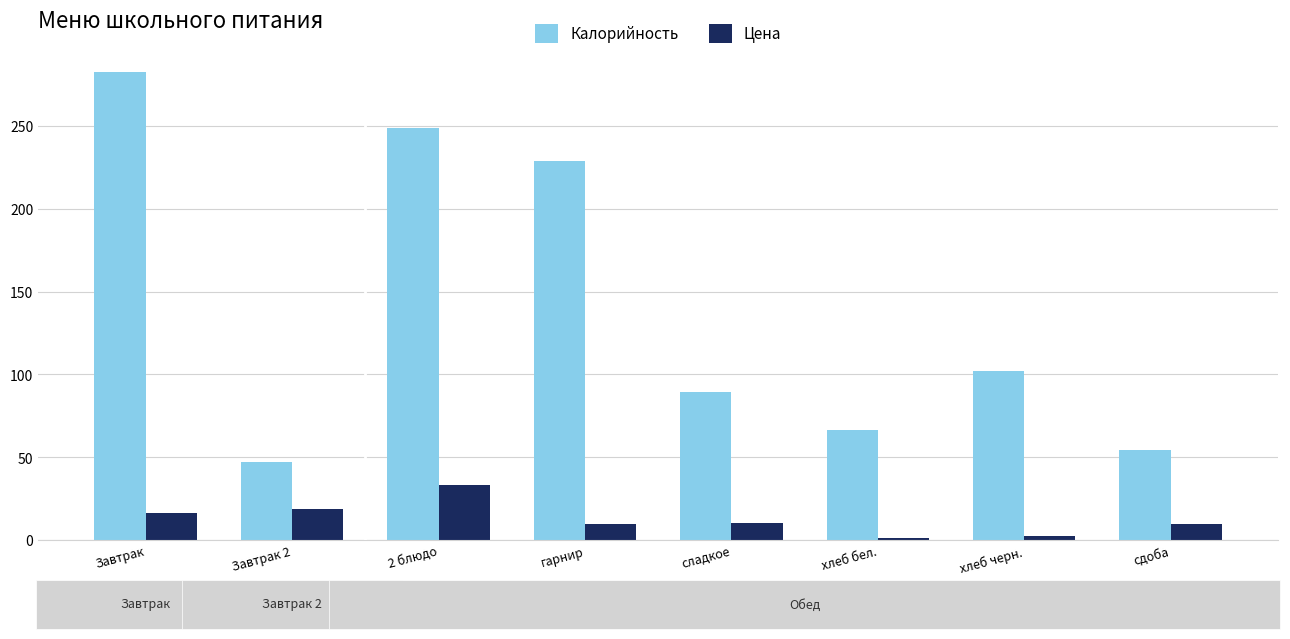

What is the approximate value of Калорийность at 2 блюдо?

248.3